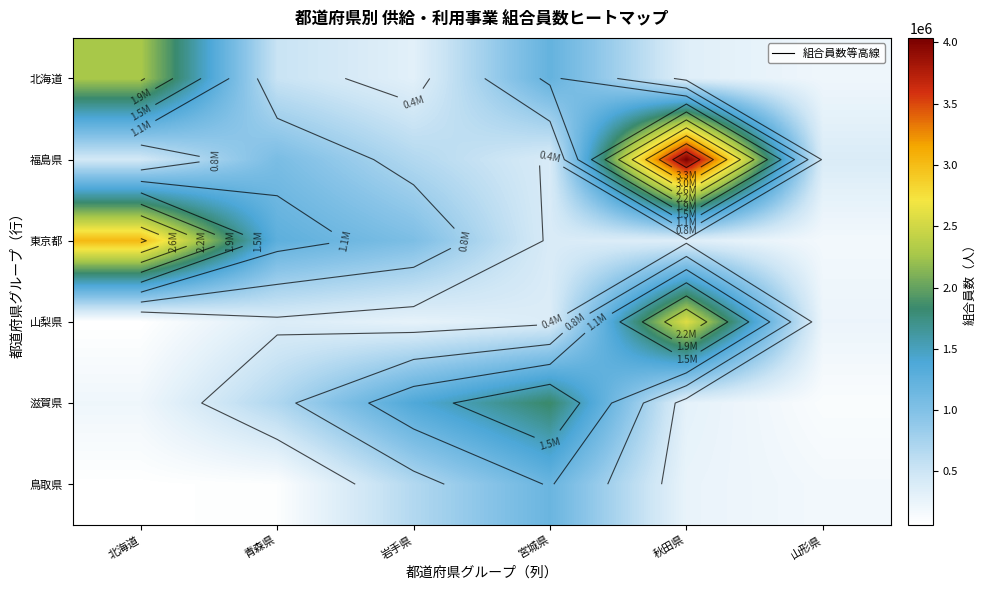

True or false: 鳥取県 has a value of 1959584 at 宮城県.

False